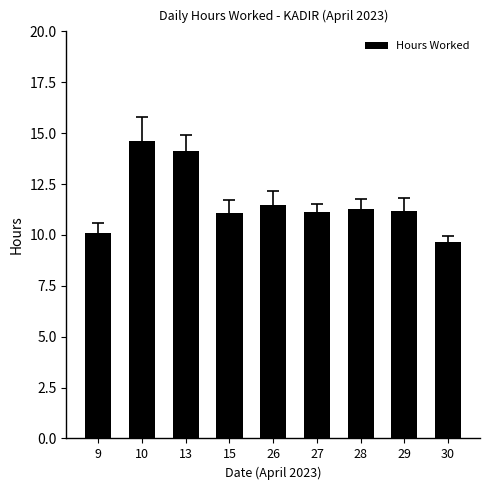

How many values exceed 11?

7